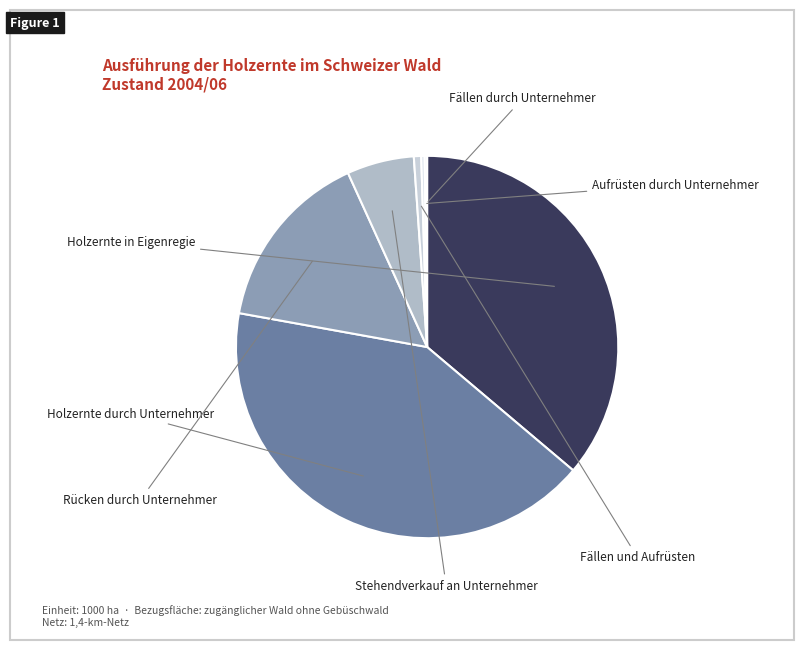

Rank the categories by value from lowest to highest.

Fällen durch Unternehmer, Aufrüsten durch Unternehmer, Fällen und Aufrüsten durch Unternehmer, Stehendverkauf an Unternehmer, Rücken durch Unternehmer, Holzernte in Eigenregie, Holzernte durch Unternehmer